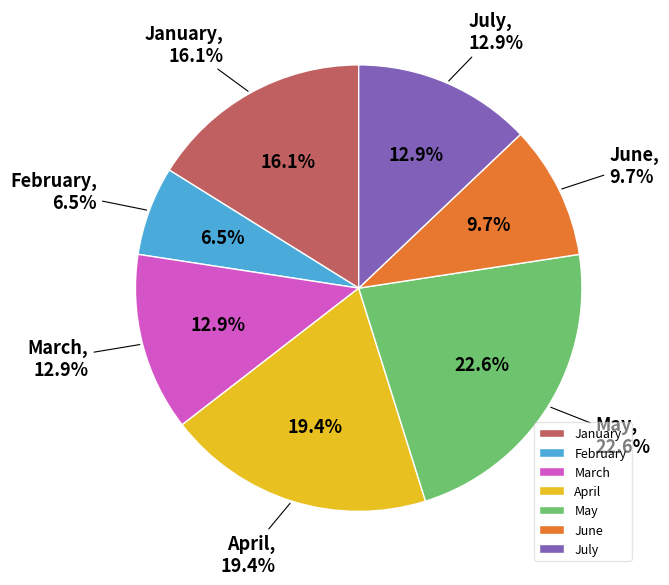

Which slice is the smallest?

February